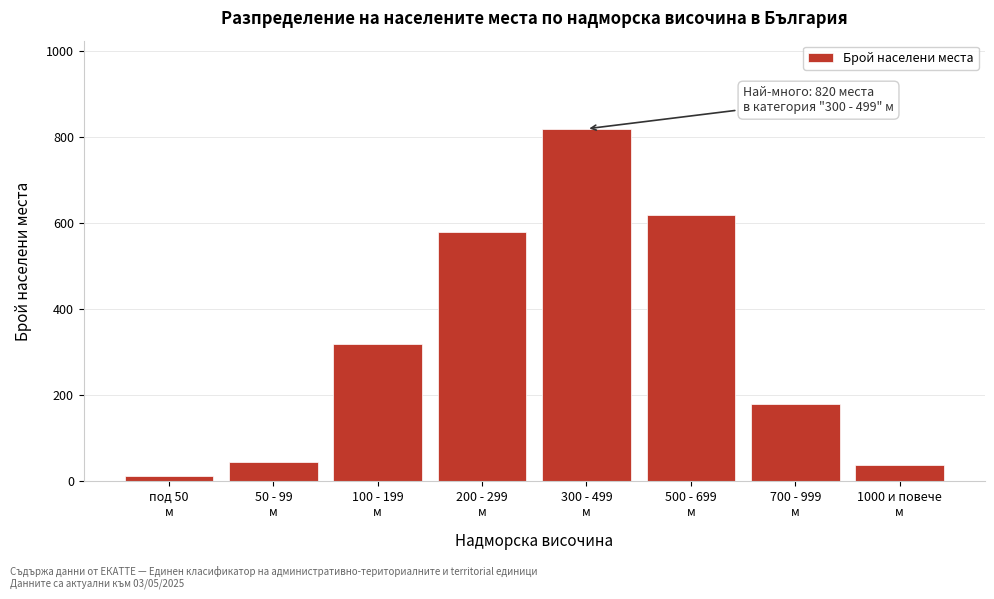

Reading left to right, list all the values displayed in this chart.

12	45	320	580	820	620	180	38